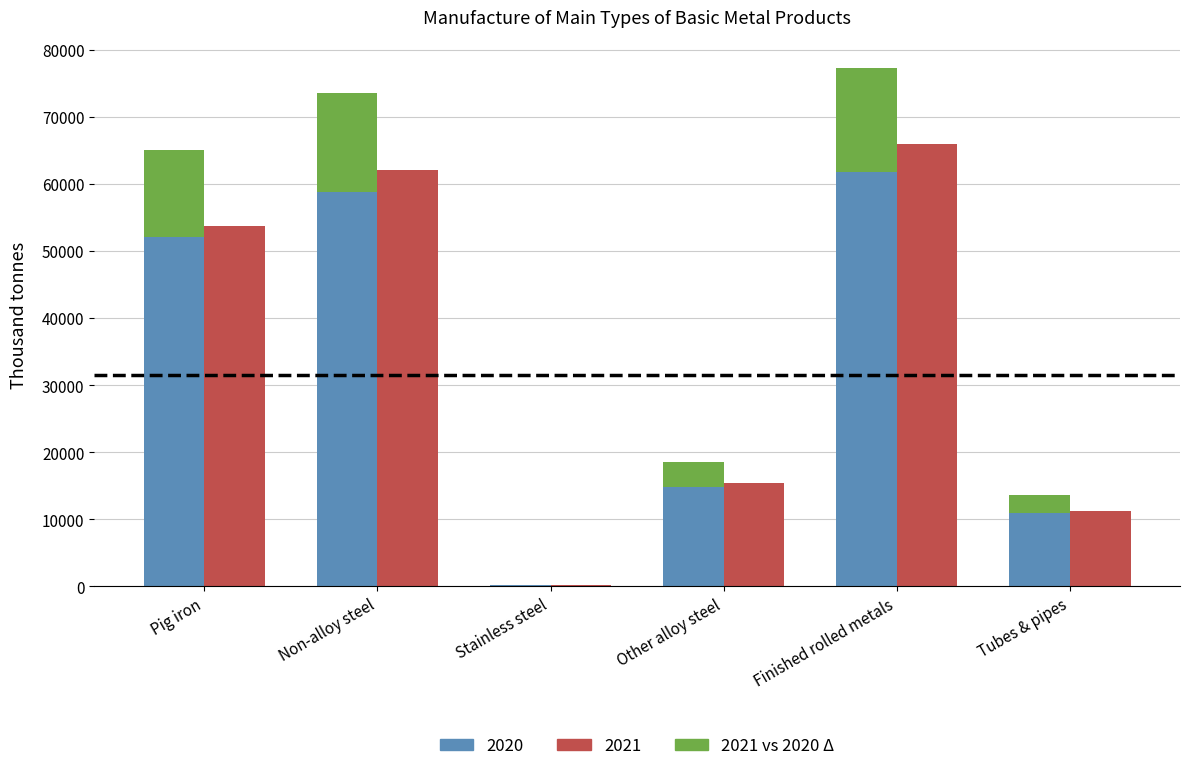

True or false: the data shows 21434.9 at Non-alloy steel.

False